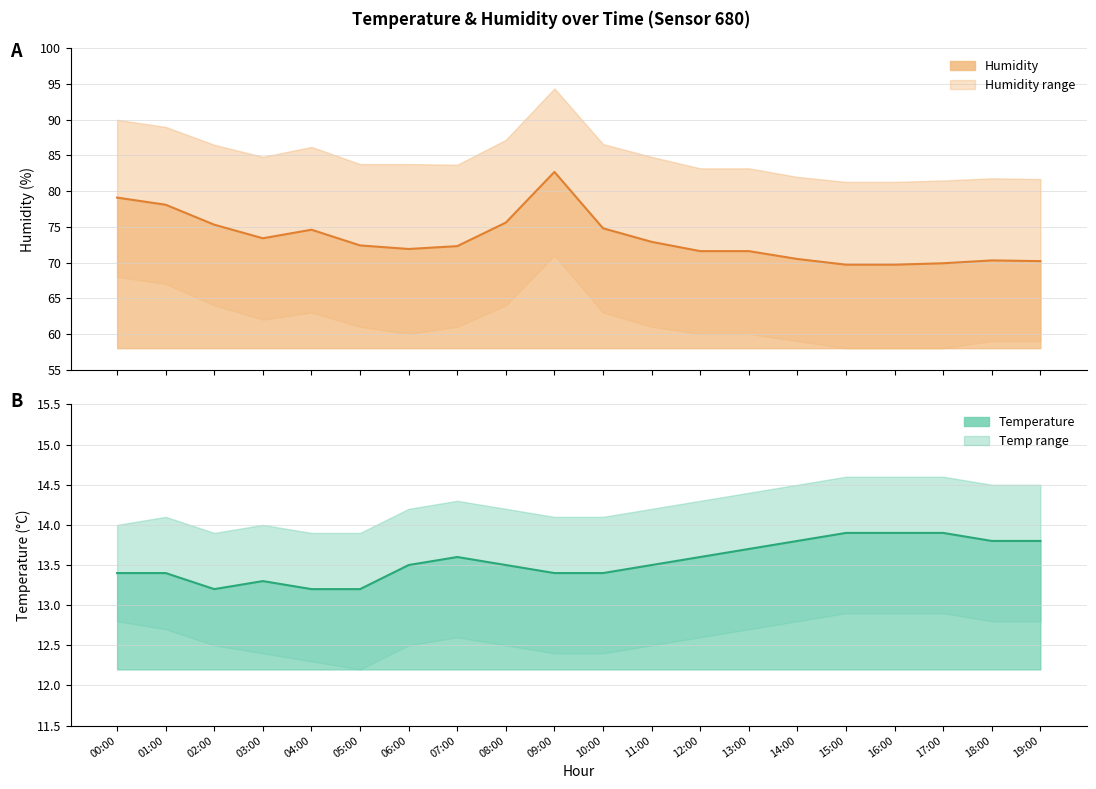

Between 07:00 and 13:00, which series saw the biggest shift?

humidity